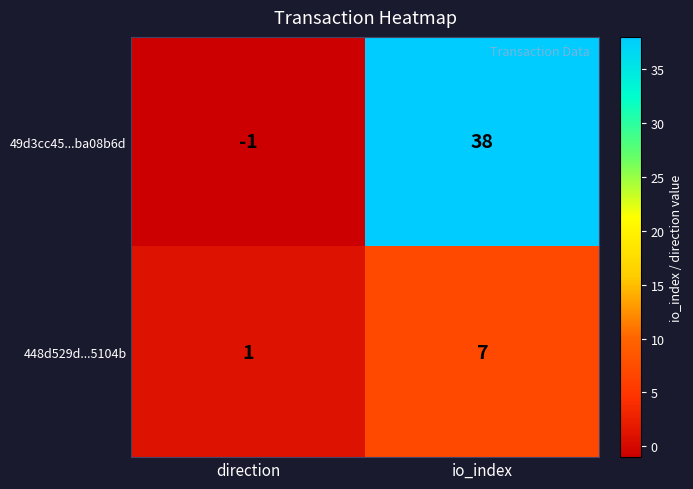

Rank the categories by 448d529d...5104b value from lowest to highest.

direction, io_index